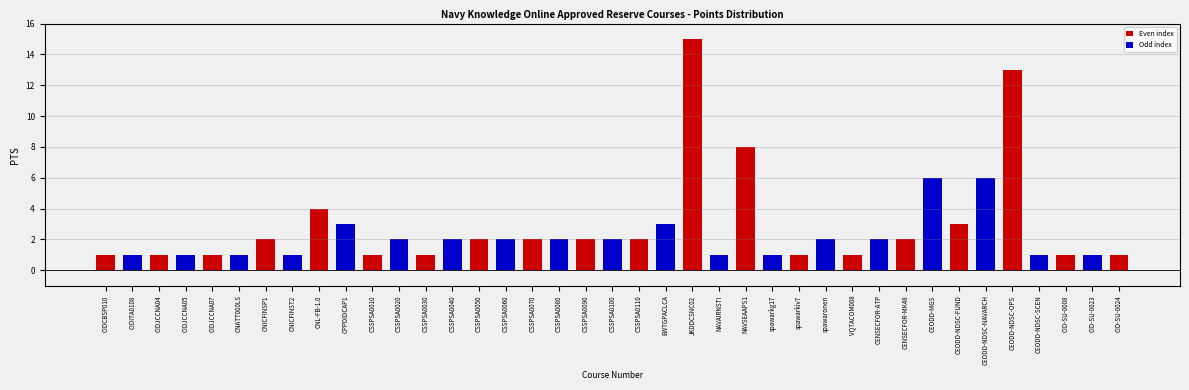

What is the minimum value shown in the chart?

1